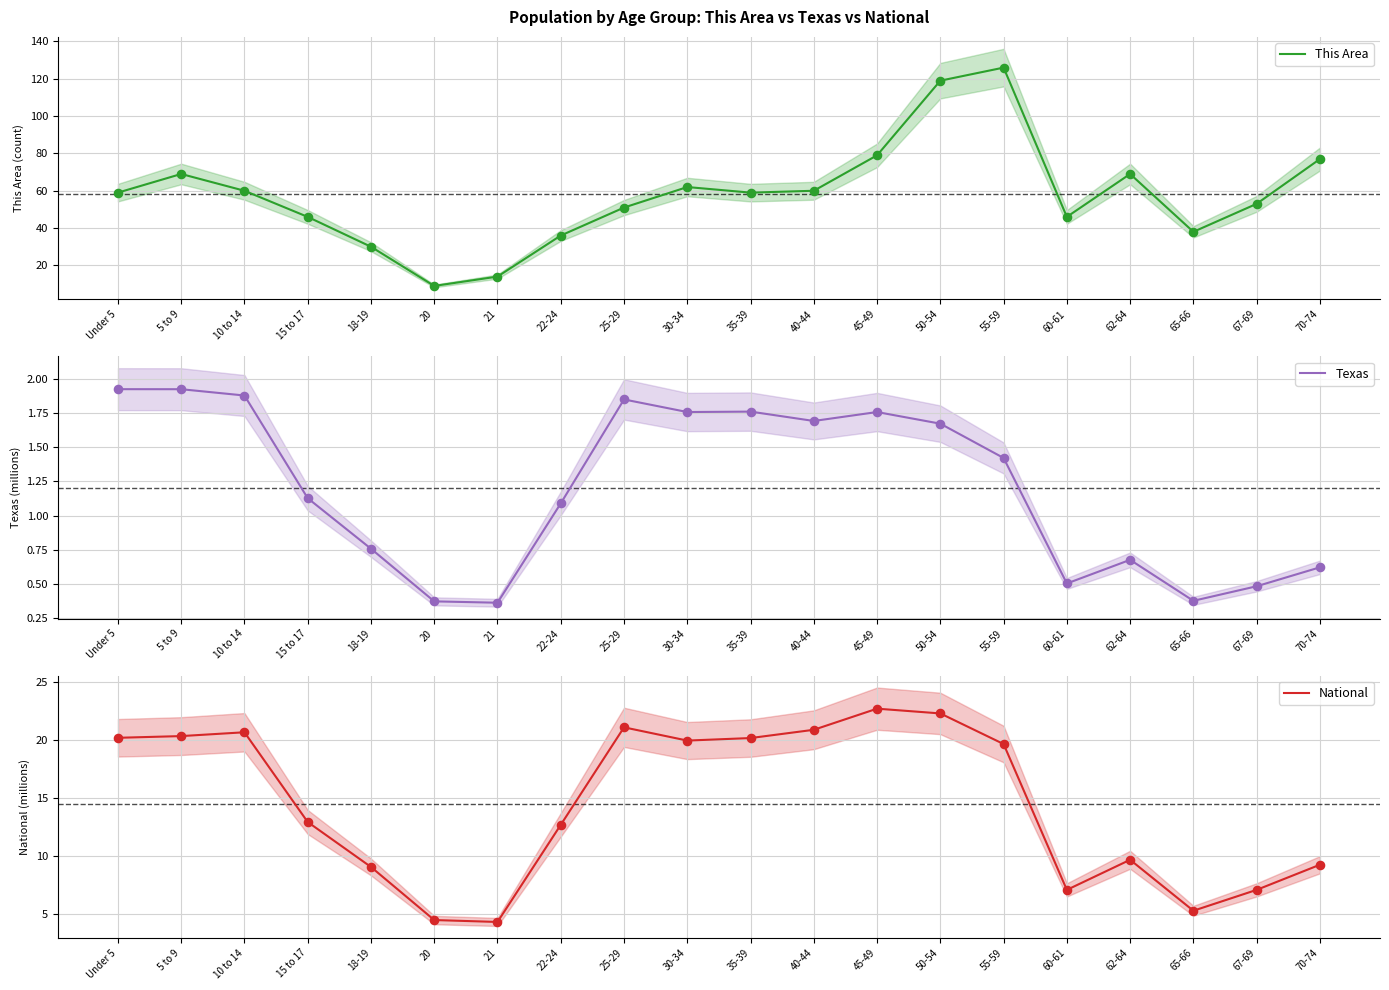

Which series reaches the minimum Y coordinate?

Texas